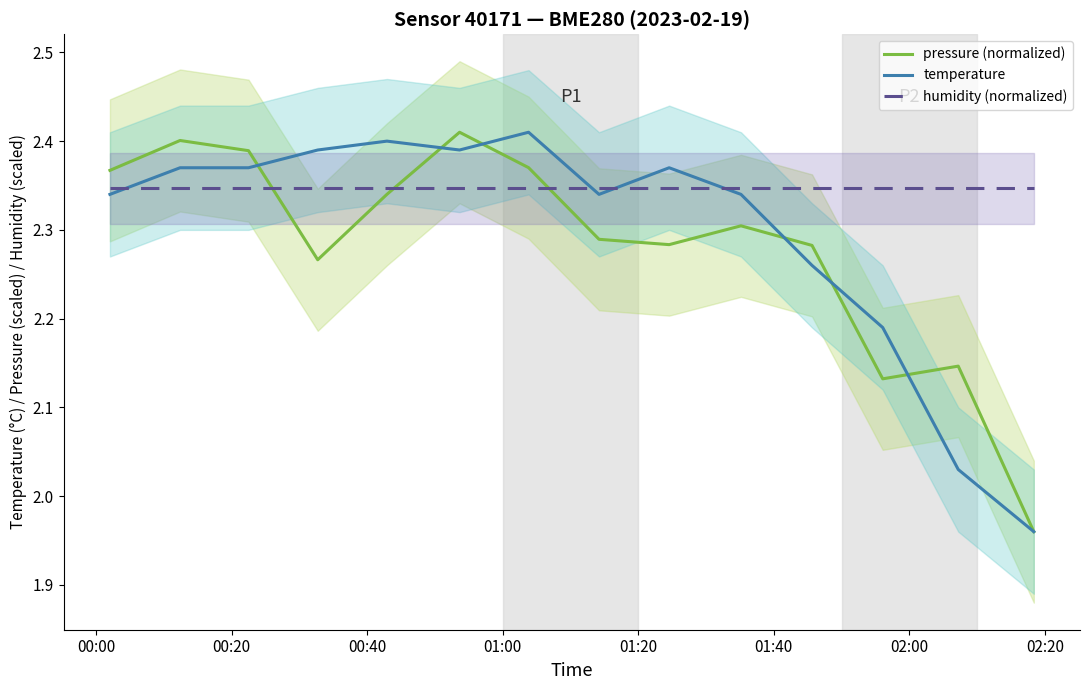

Rank the series by their average value, from lowest to highest.

pressure (normalized), temperature, humidity (normalized)